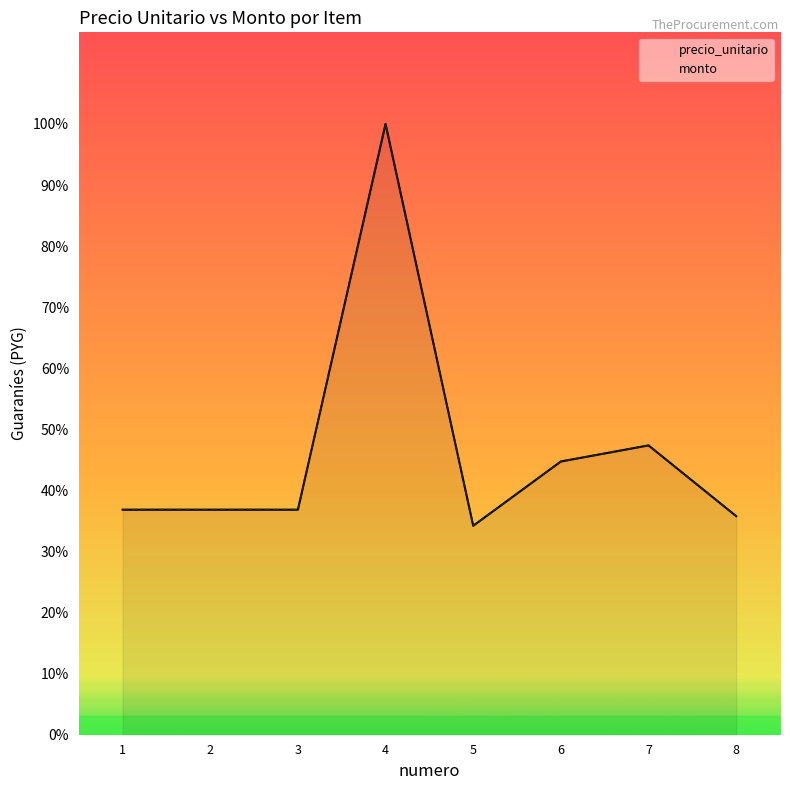

What is the value of the monto point at the 6th from the left?

8500000